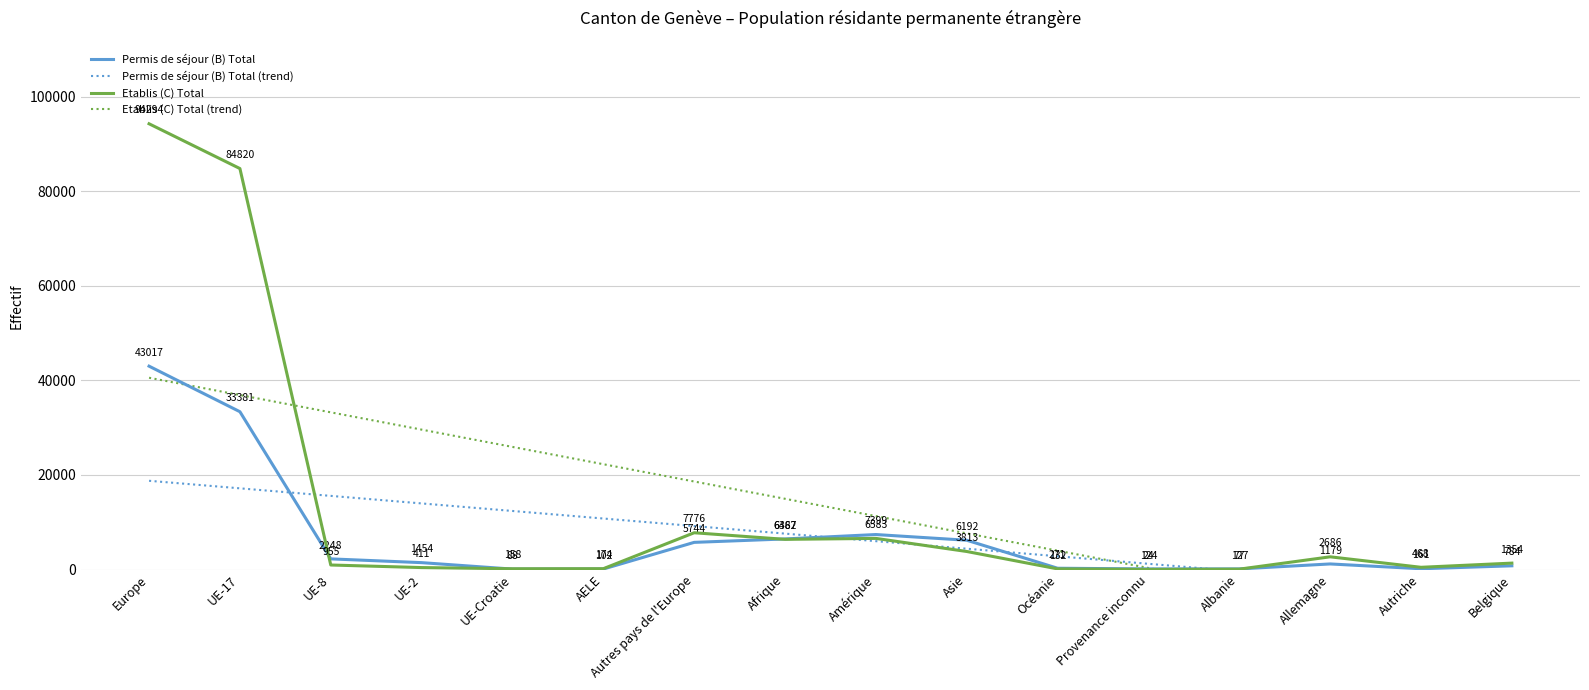

What is the sum of the Permis de séjour (B) Total values at Afrique and Albanie?

6594